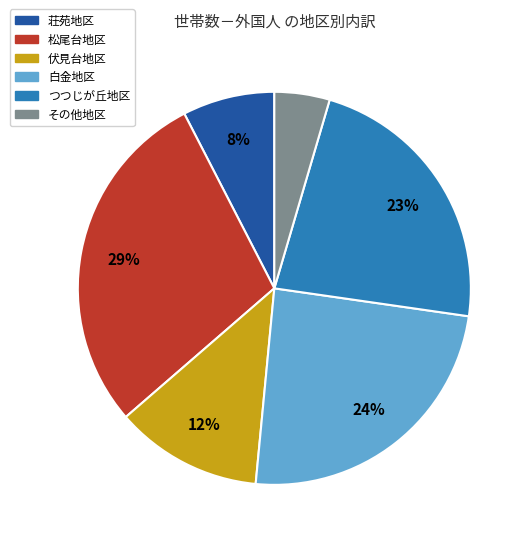

To the nearest percent, what is the difference between the largest and smallest slice percentages?

24%